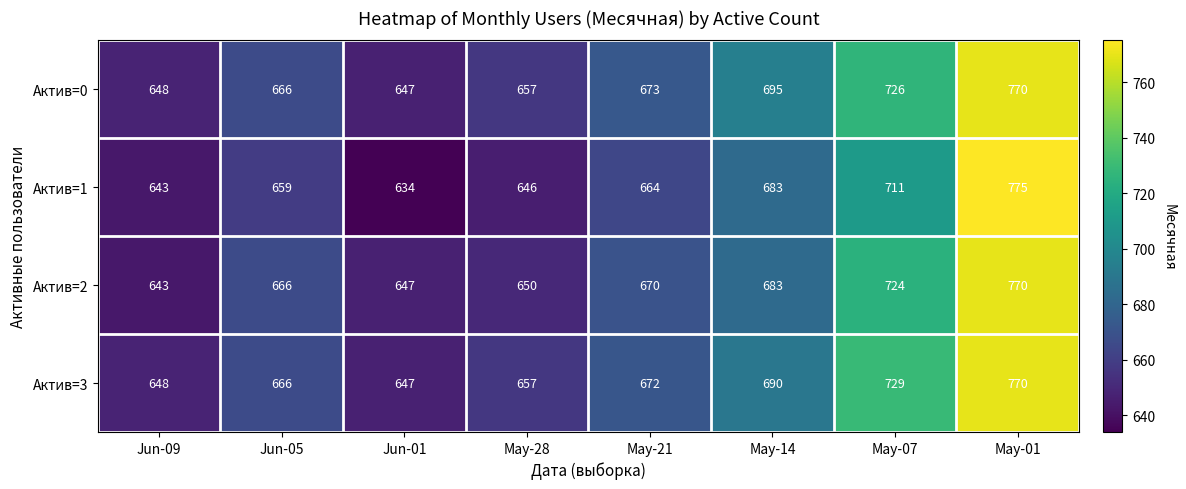

What is the spread (max minus min) of values at May-07?

18